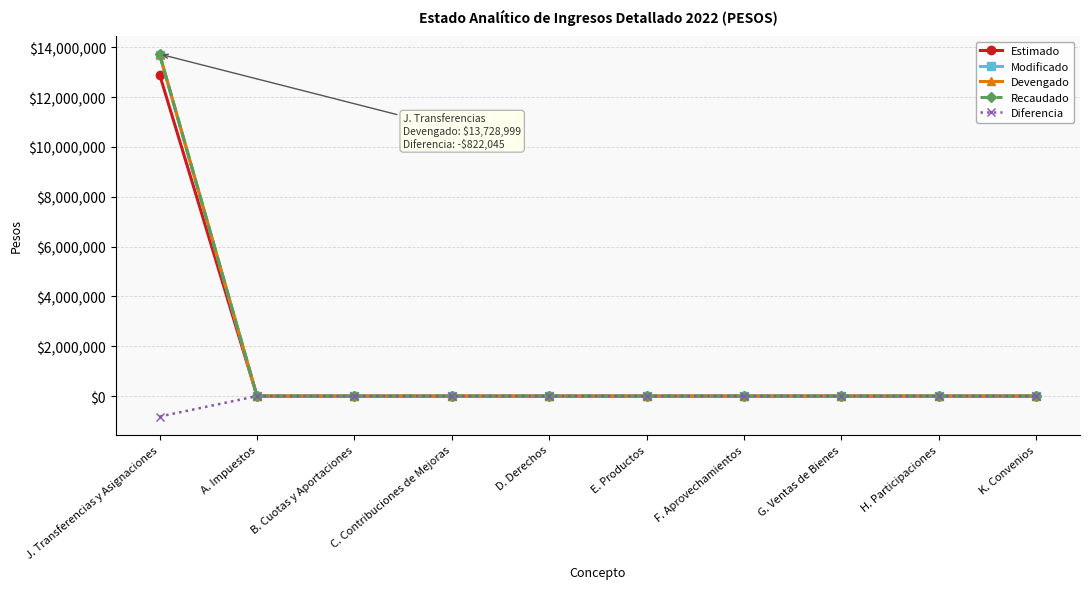

Which series has the largest total across all categories?

Devengado